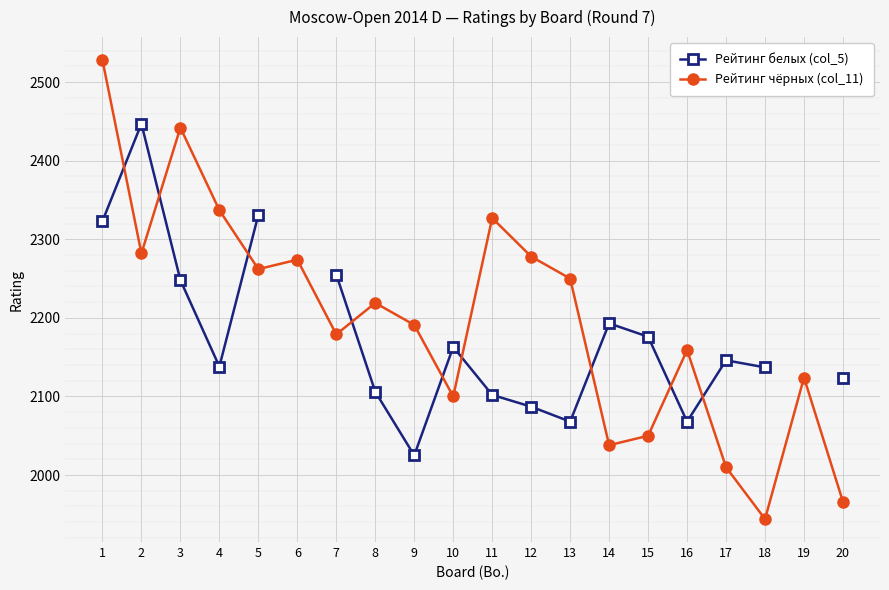

Is it true that Рейтинг чёрных (col_11) equals 2010.0 at 17?

True